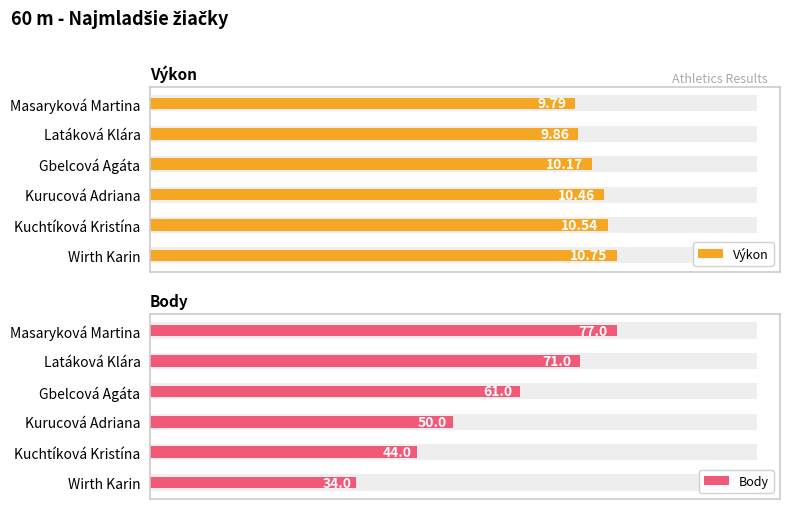

Is it true that Body equals 71.0 at Latáková Klára?

True